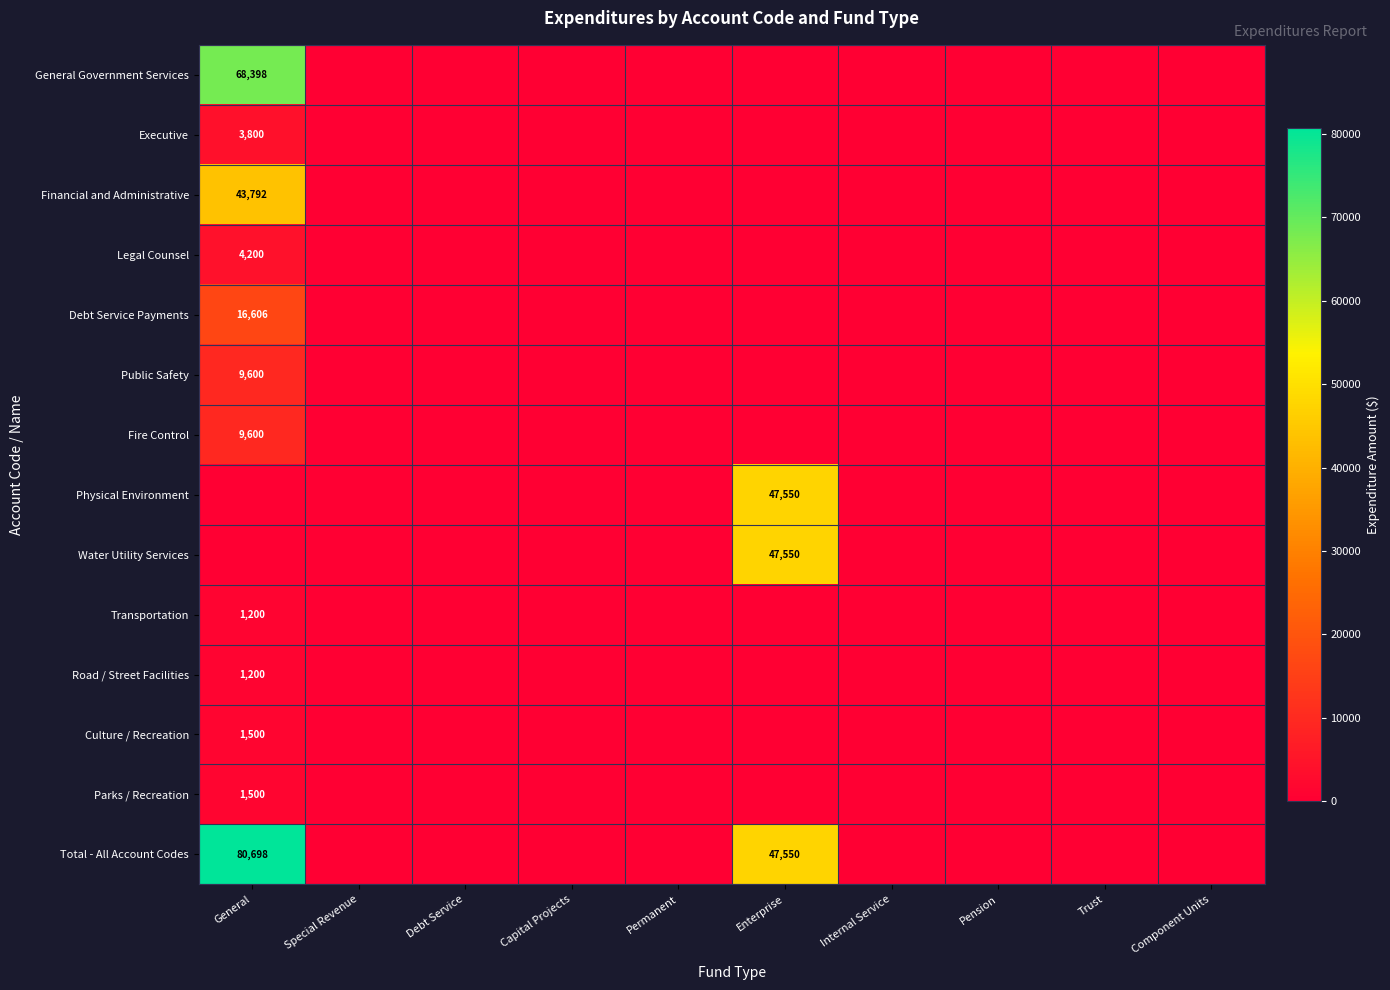

The value of Transportation at Capital Projects is 0. True or false?

True